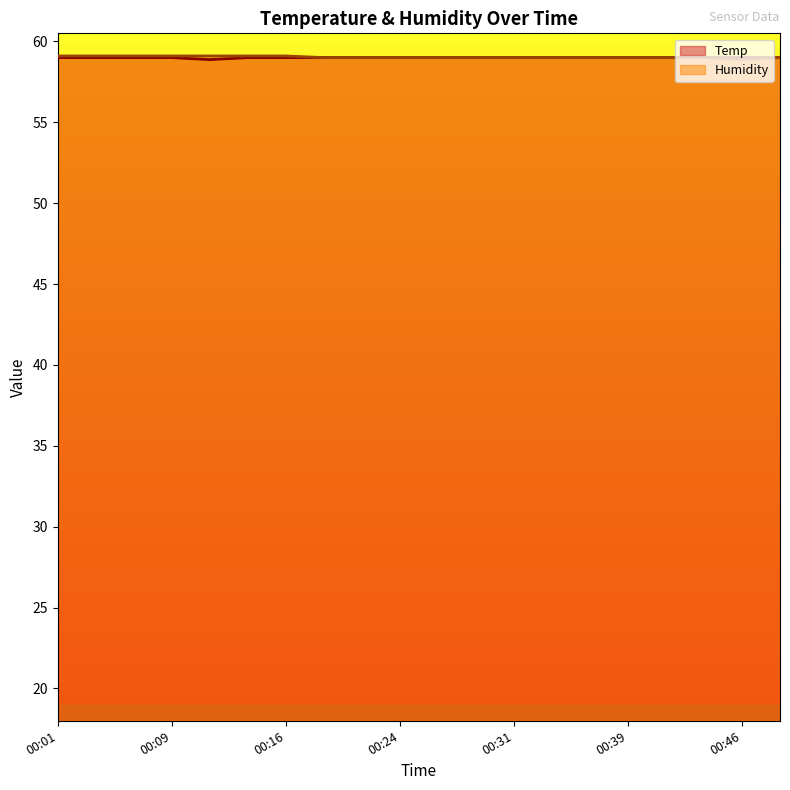

Count the Humidity values in the range 59 to 60.

19